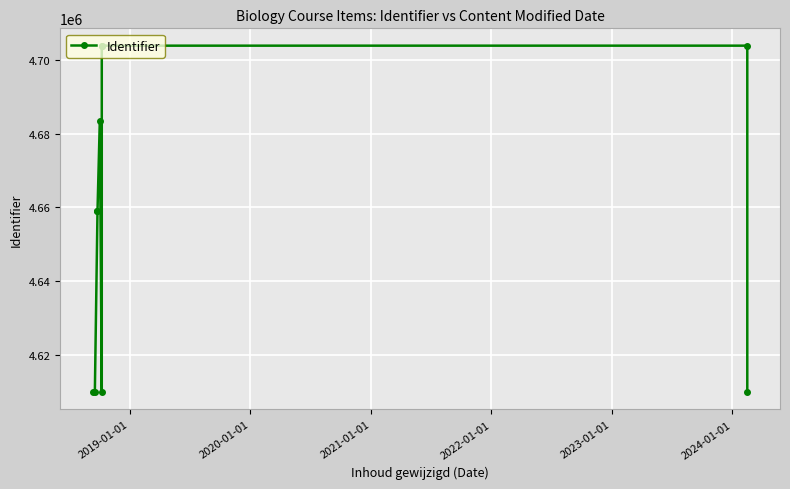

What is the greatest value displayed?

4703863